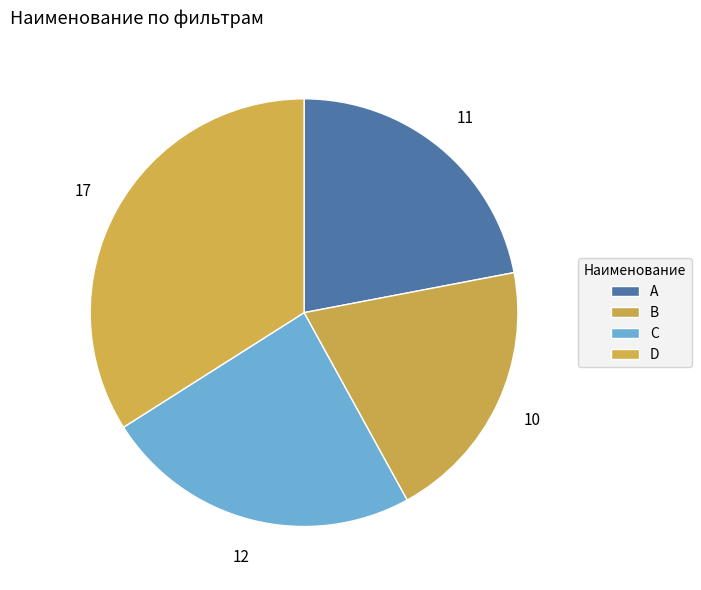

To the nearest percent, what percentage of the pie is C?

24%